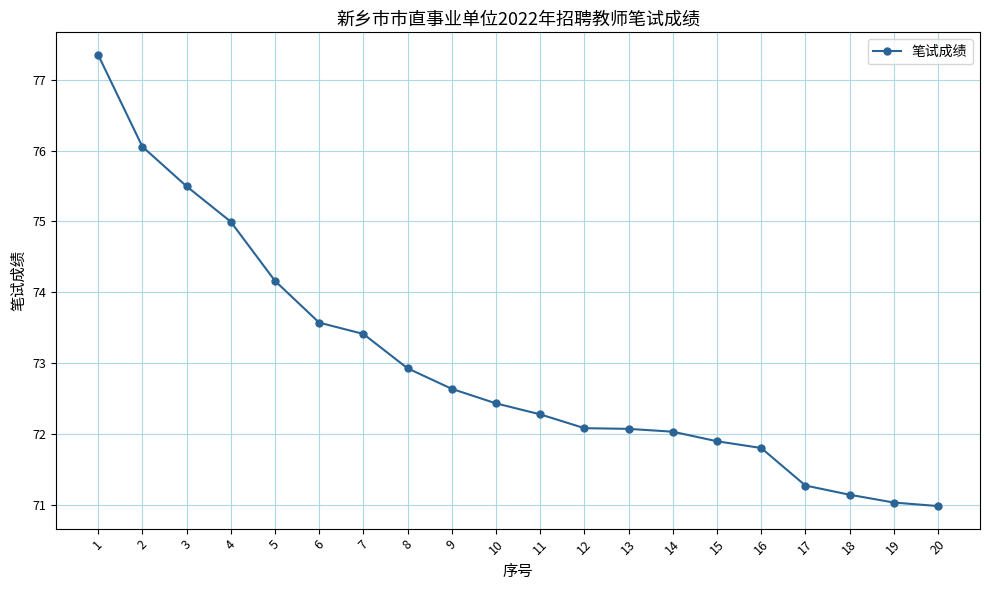

What is the difference between the maximum and second lowest values?

6.3